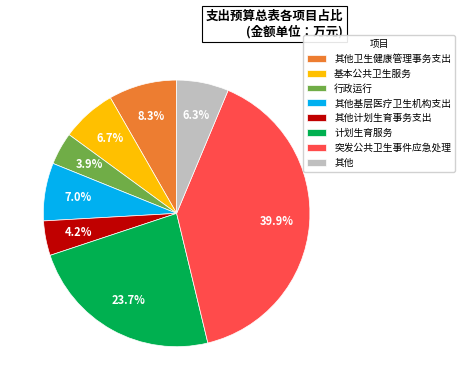

What percentage is the 突发公共卫生事件应急处理 slice, to the nearest percent?

40%